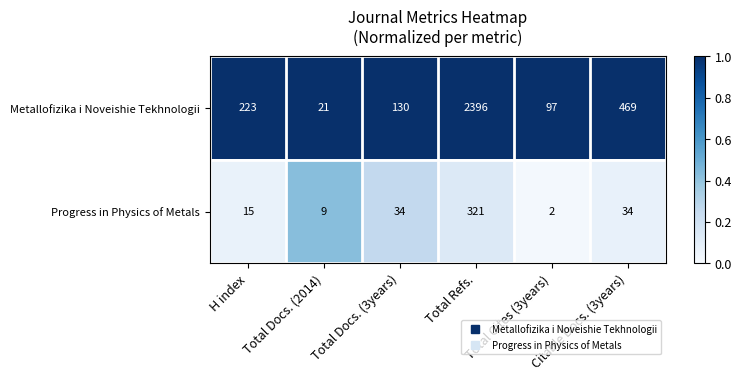

Is the value of Progress in Physics of Metals at Total Docs. (2014) greater than the value of Metallofizika i Noveishie Tekhnologii at H index?

No